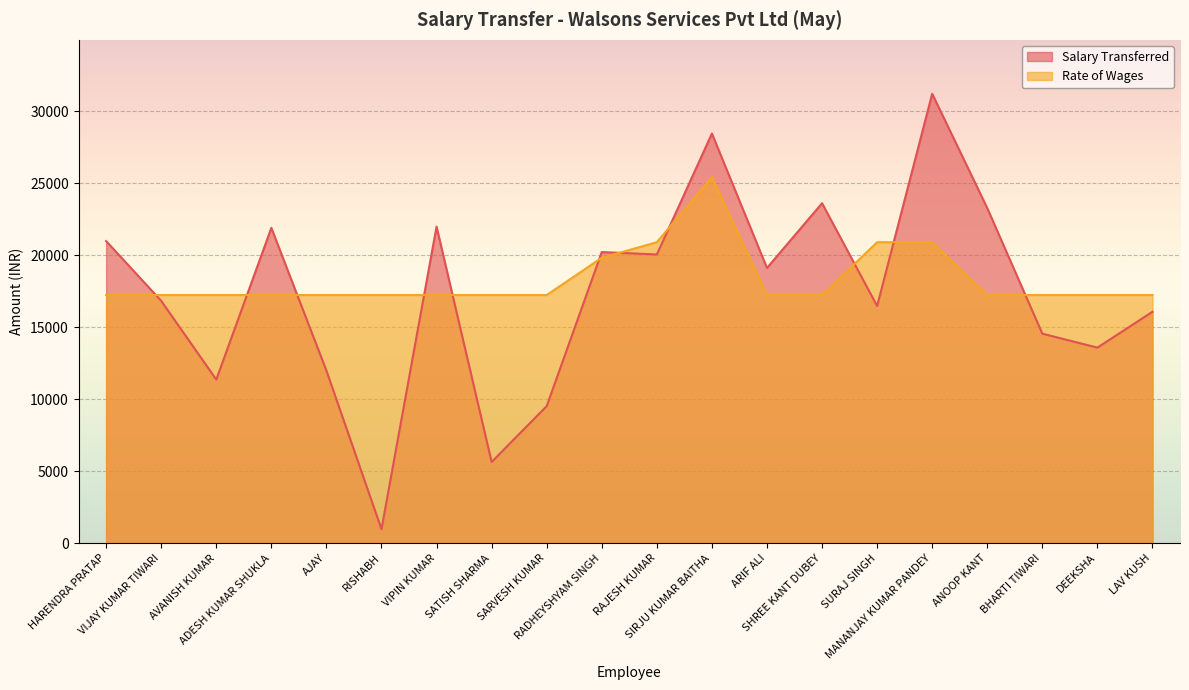

How many times do Rate of Wages and Salary Transferred cross each other?

11